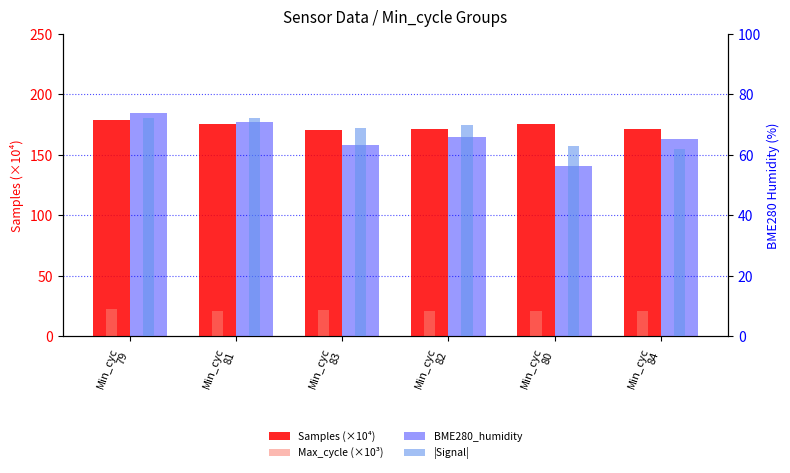

Reading right to left, extract all data points from this chart.

Samples (×10⁴): Min_cyc
84=171.0	Min_cyc
80=175.1	Min_cyc
82=171.3	Min_cyc
83=170.6	Min_cyc
81=175.8	Min_cyc
79=178.8
Max_cycle (×10³): Min_cyc
84=21.2	Min_cyc
80=21.0	Min_cyc
82=21.2	Min_cyc
83=21.8	Min_cyc
81=21.2	Min_cyc
79=22.7
BME280_humidity: Min_cyc
84=65.3	Min_cyc
80=56.2	Min_cyc
82=65.8	Min_cyc
83=63.1	Min_cyc
81=70.7	Min_cyc
79=73.8
|Signal|: Min_cyc
84=62.0	Min_cyc
80=63.0	Min_cyc
82=70.0	Min_cyc
83=69.0	Min_cyc
81=72.0	Min_cyc
79=72.0